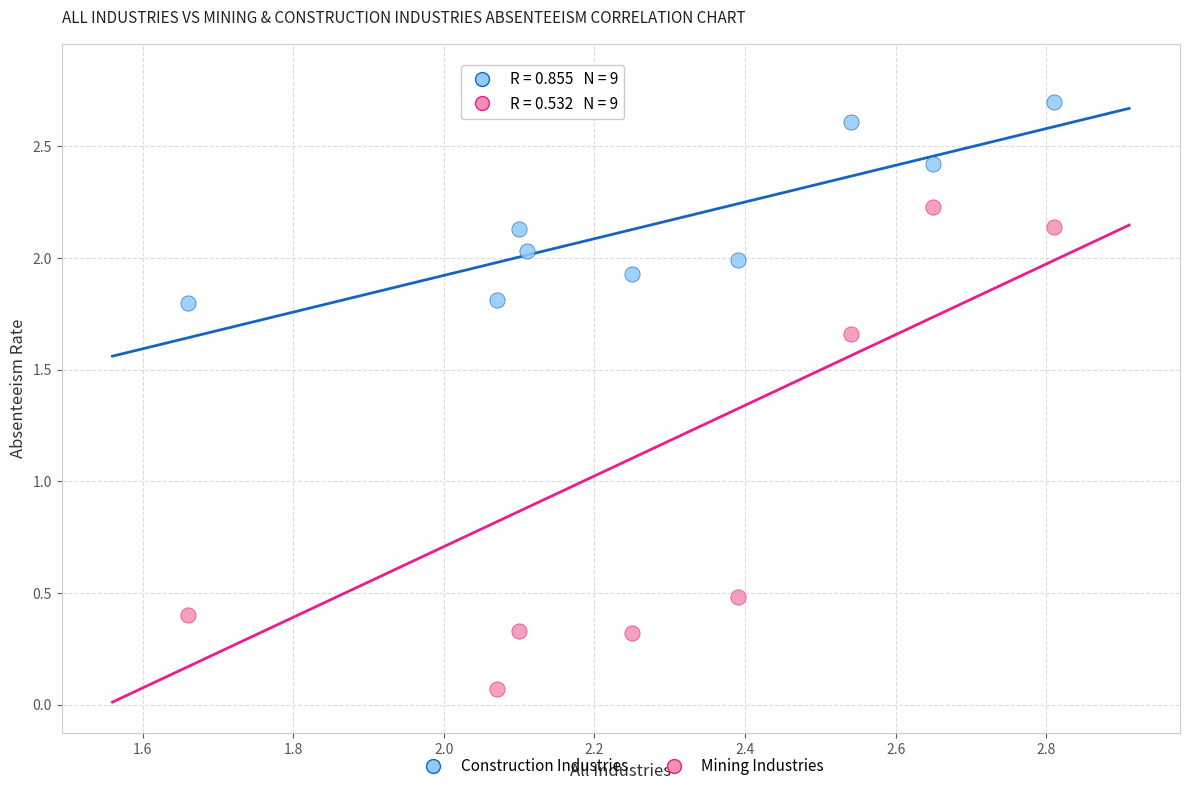

Which series reaches the maximum Y coordinate?

Mining Industries